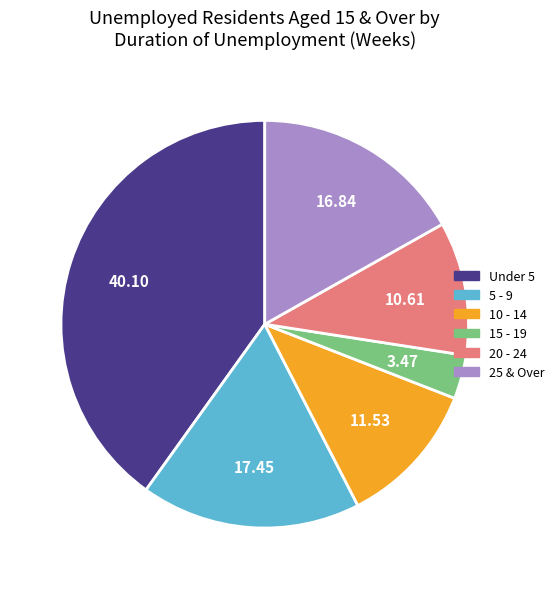

Is 20 - 24 the majority of the pie?

No